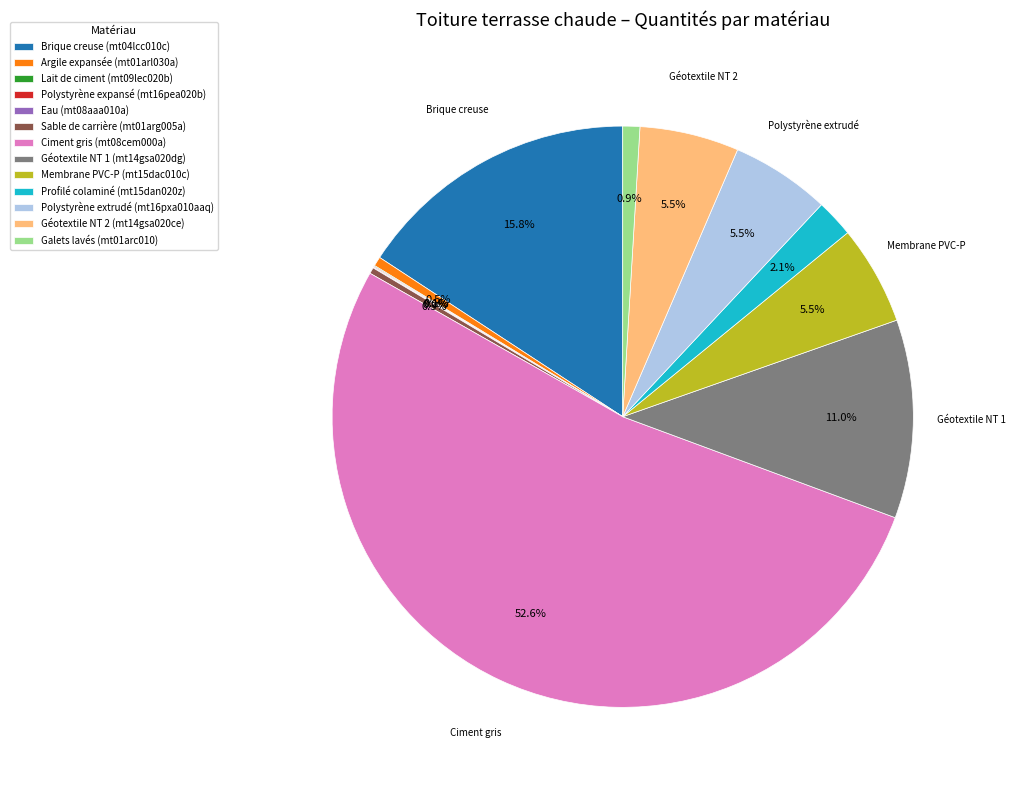

Is there a majority slice in this chart?

Yes